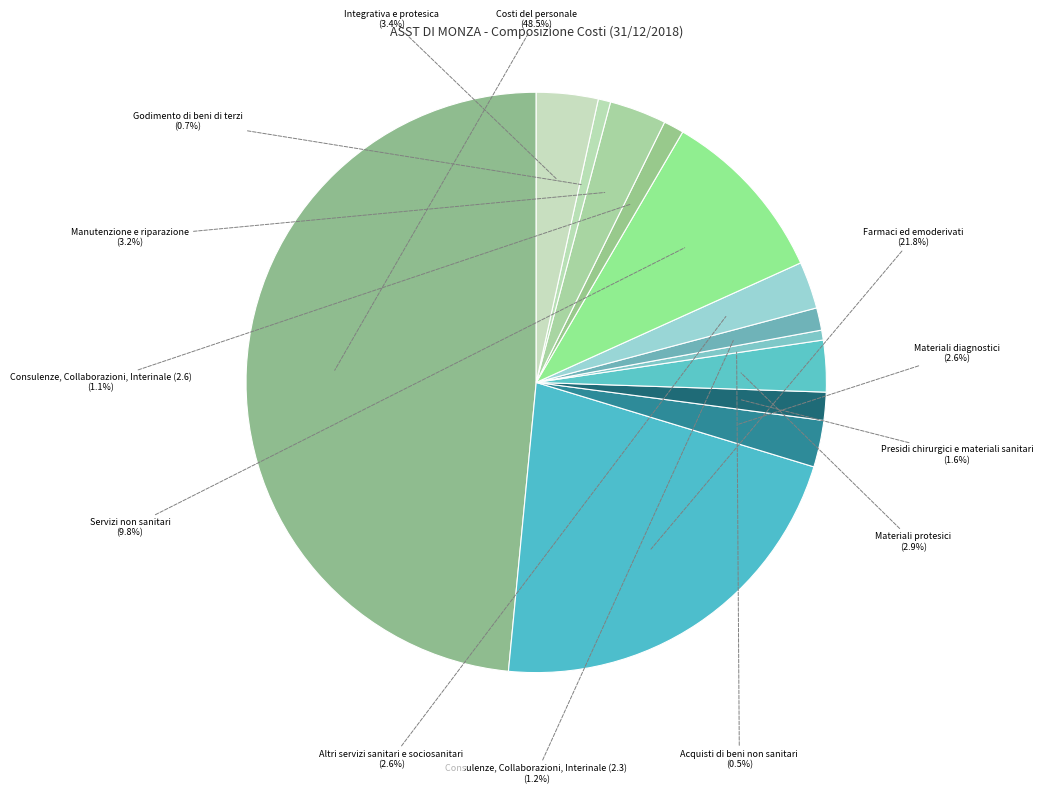

Count the number of slices in the pie.

13